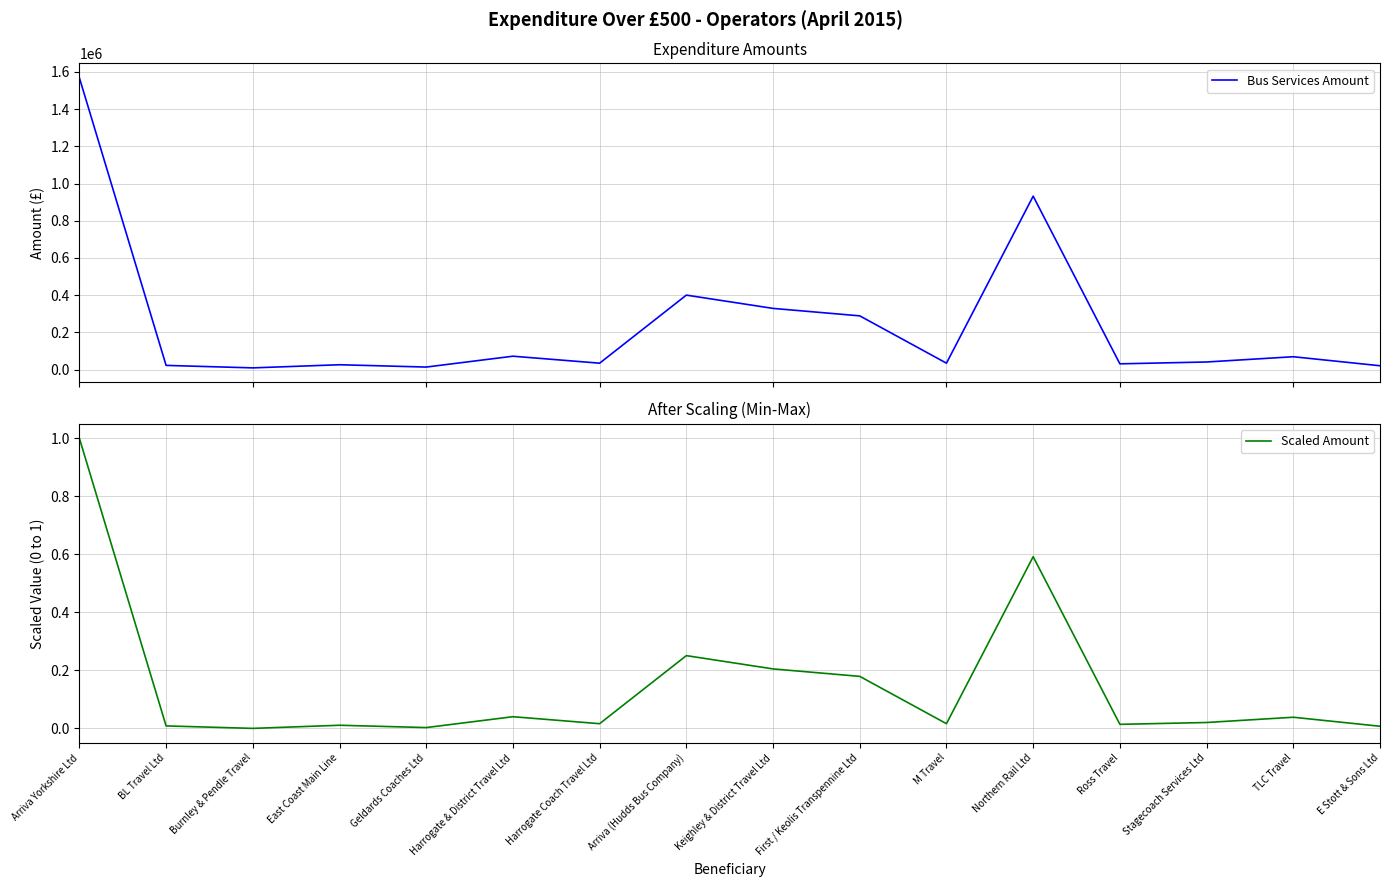

At how many categories does at least one series exceed 509223?

2